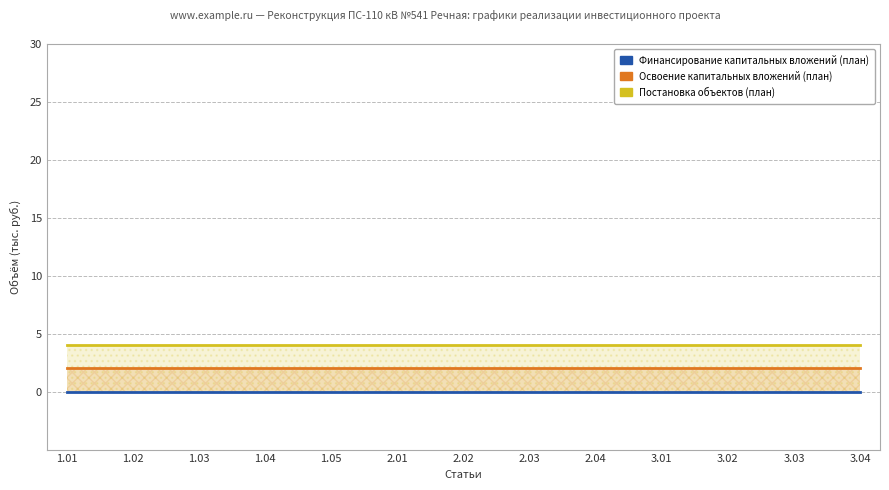

At which label does Постановка объектов (план) reach its minimum?

1.01